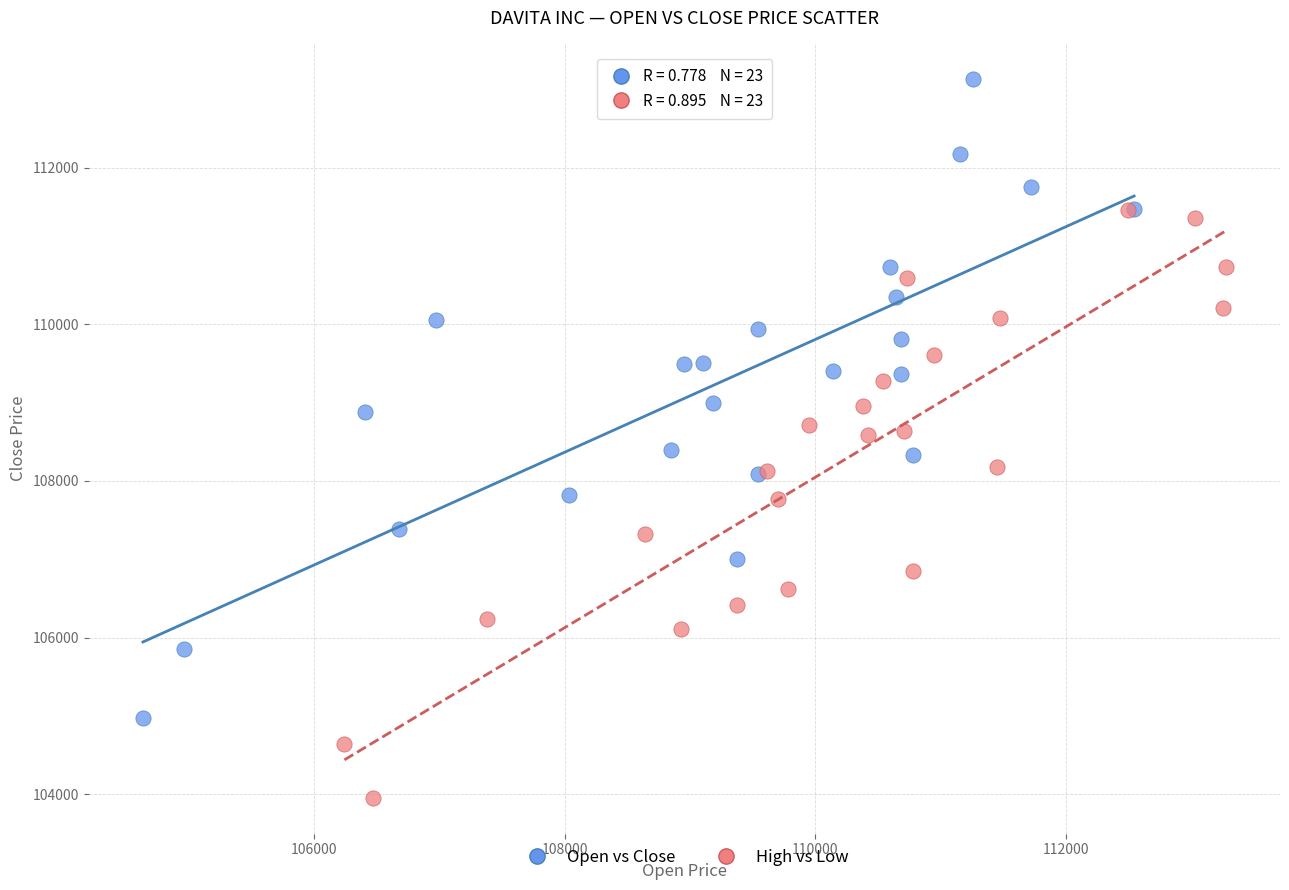

Which series reaches the minimum Y coordinate?

High vs Low